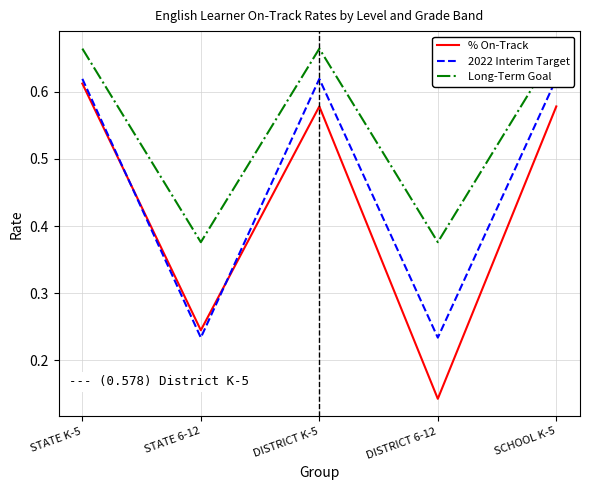

Reading left to right, list all the values displayed in this chart.

% On-Track: STATE K-5=0.6	STATE 6-12=0.2	DISTRICT K-5=0.6	DISTRICT 6-12=0.1	SCHOOL K-5=0.6
2022 Interim Target: STATE K-5=0.6	STATE 6-12=0.2	DISTRICT K-5=0.6	DISTRICT 6-12=0.2	SCHOOL K-5=0.6
Long-Term Goal: STATE K-5=0.7	STATE 6-12=0.4	DISTRICT K-5=0.7	DISTRICT 6-12=0.4	SCHOOL K-5=0.7